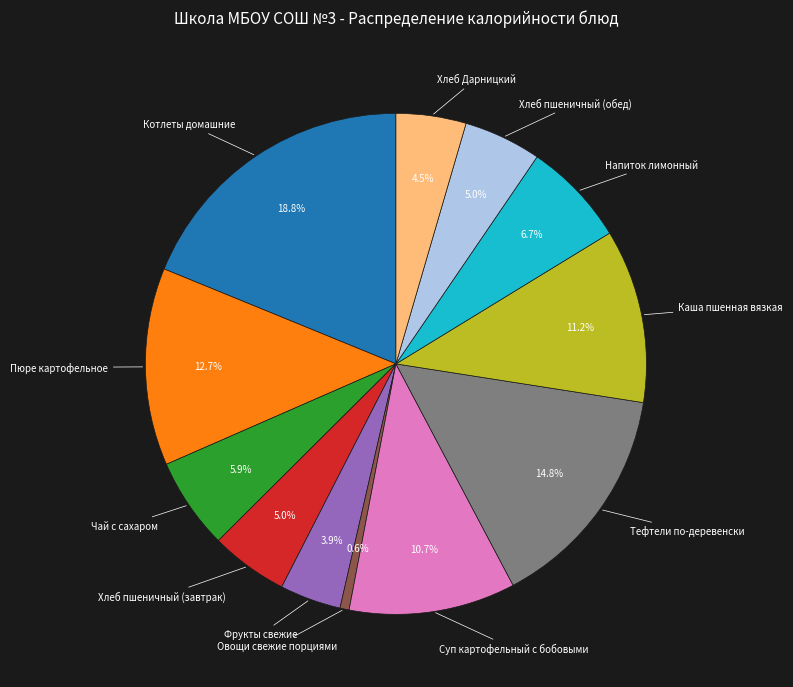

Is there any slice that represents more than half of the pie?

No